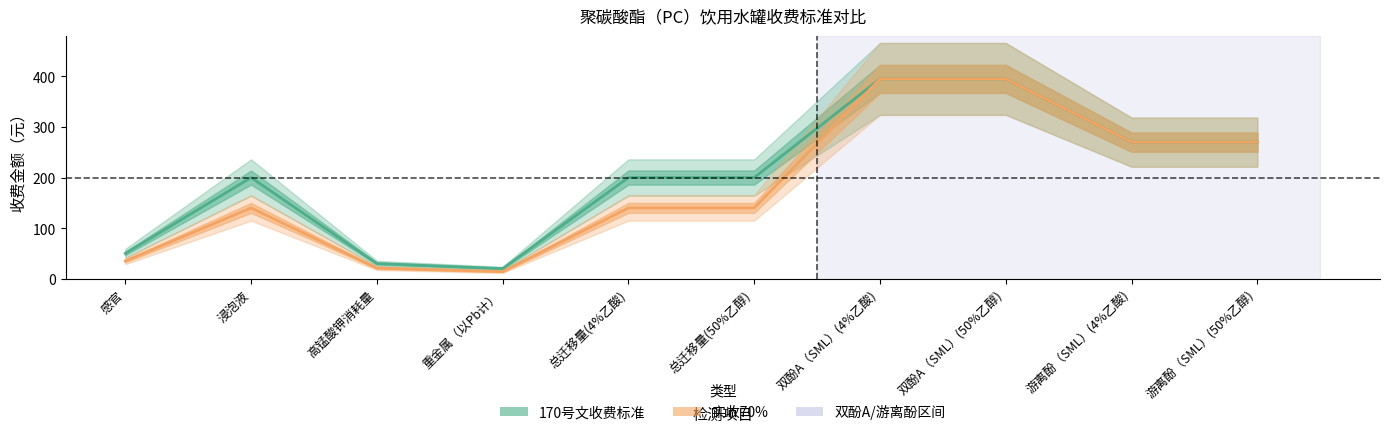

What is the greatest value displayed?

395